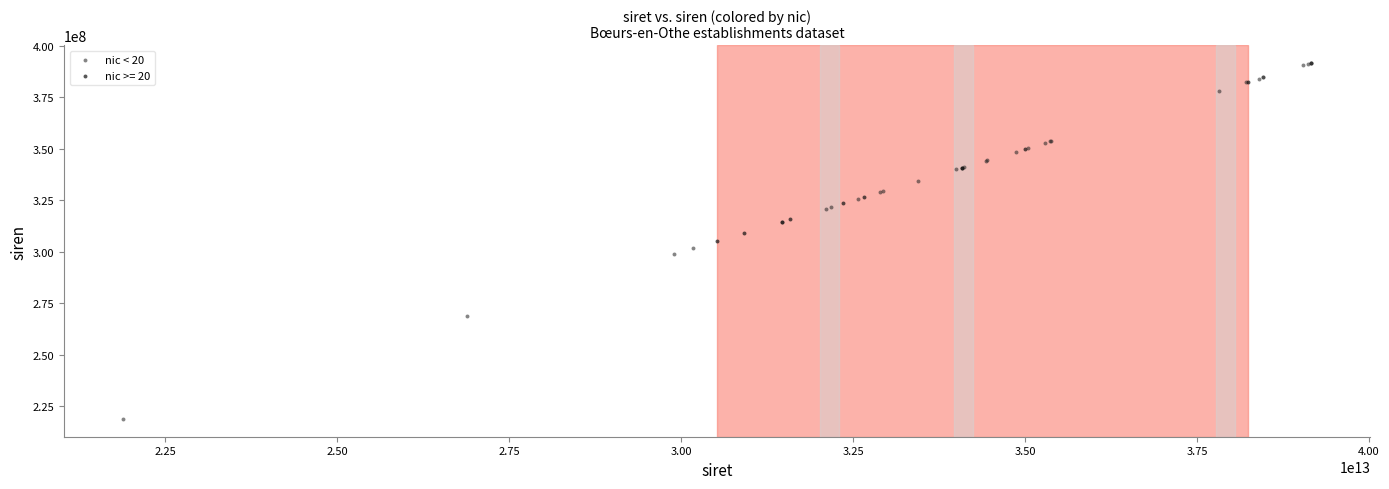

Which series reaches the maximum Y coordinate?

nic < 20